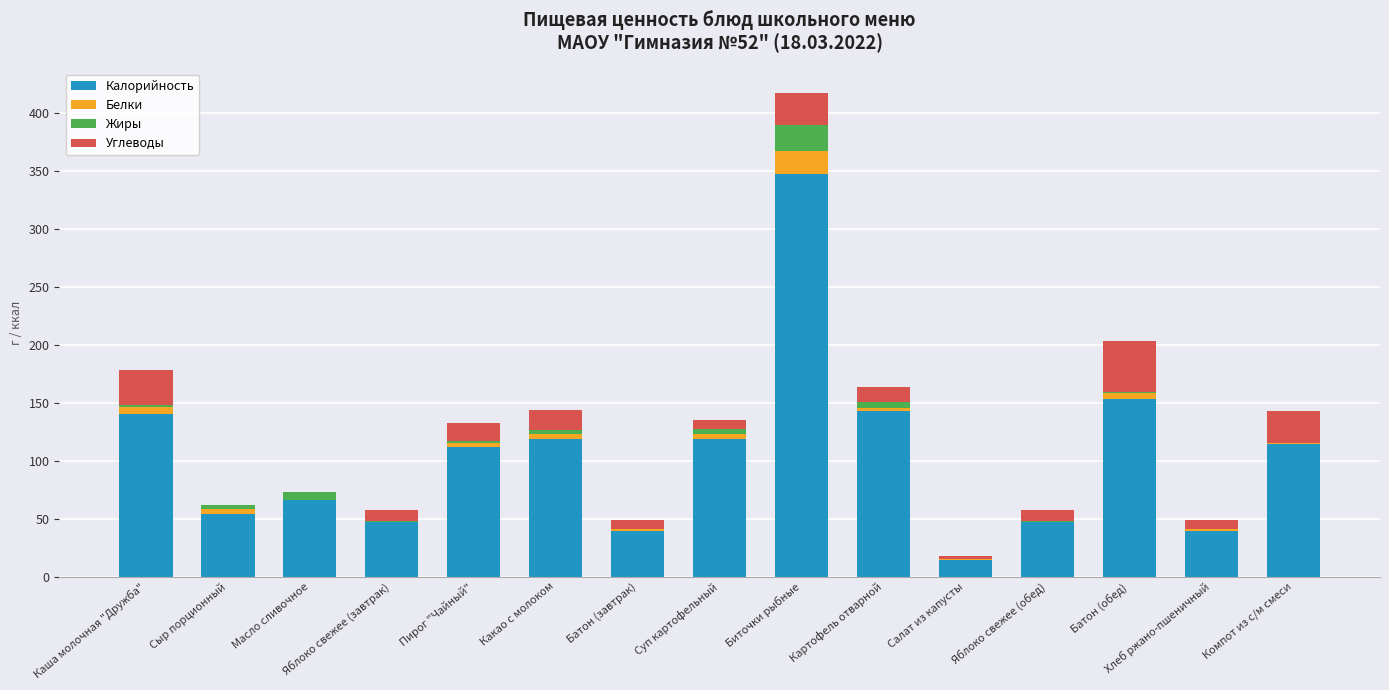

What is the maximum value for Калорийность?

346.9